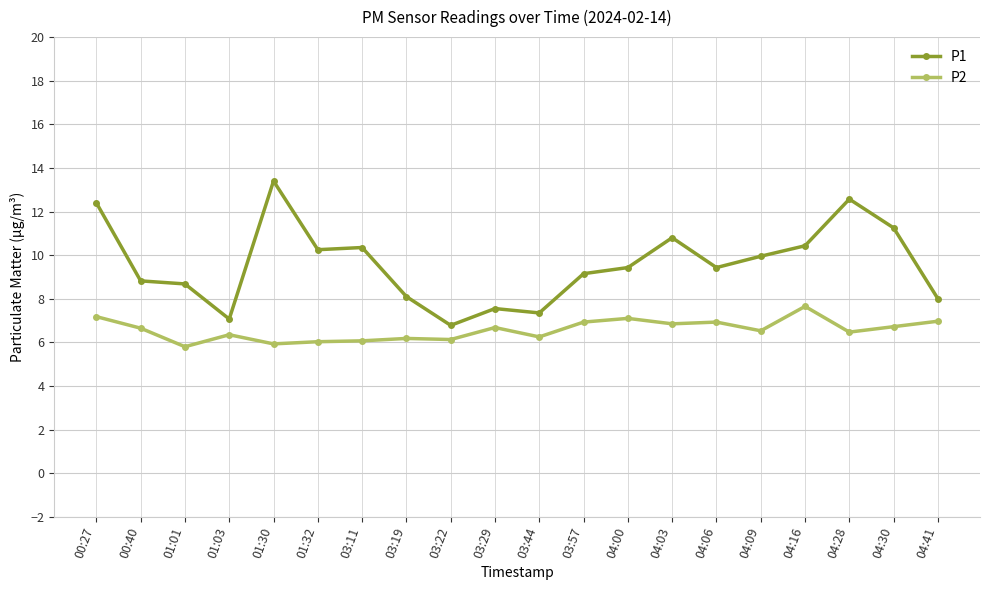

List the series in order of their peak value, highest first.

P1, P2